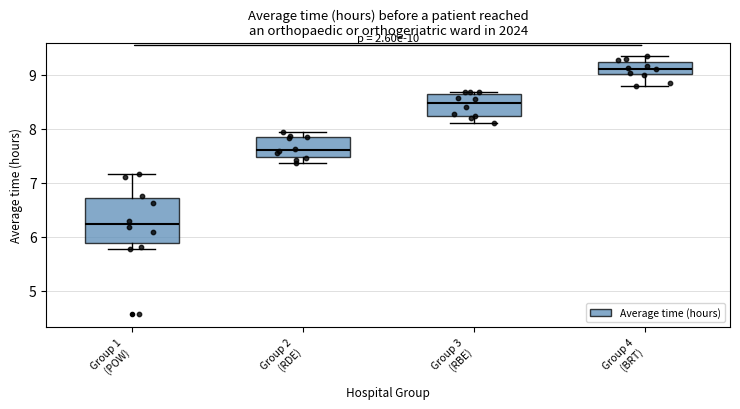

Which box has the highest median line?

Group 4 (BRT)